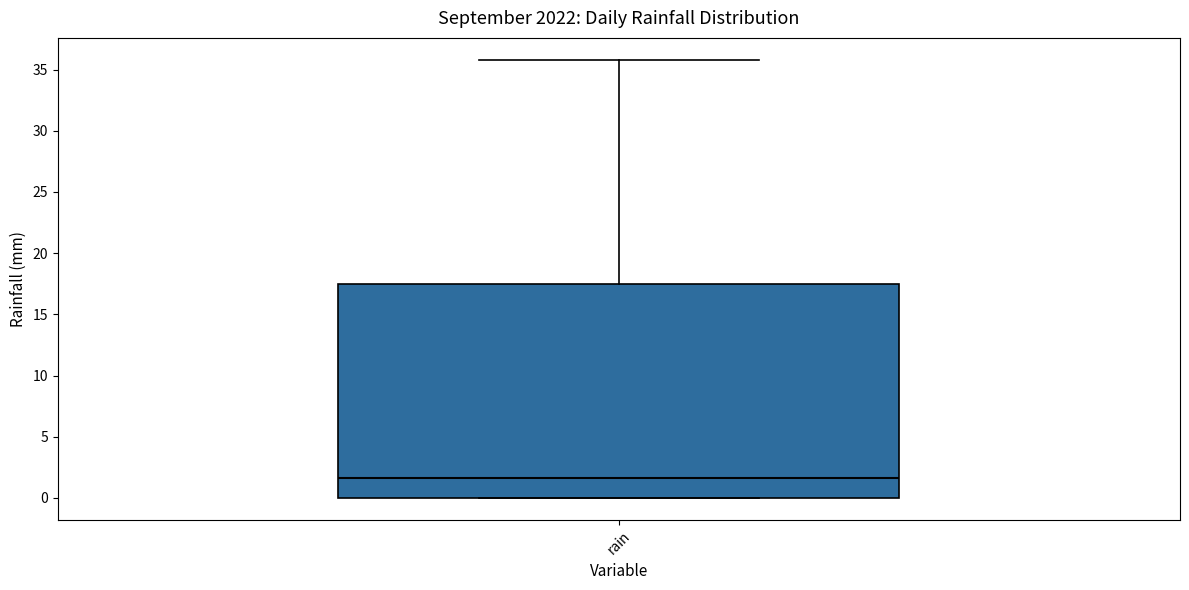

Read this box plot against the y-axis: the position of the median line, the range covered by the box, and the ends of both whiskers. The values are not printed on the chart, so give them approximately, as read against the axis.

median 1.5, box 0.0 to 17.5, whiskers 0.0 to 36.0